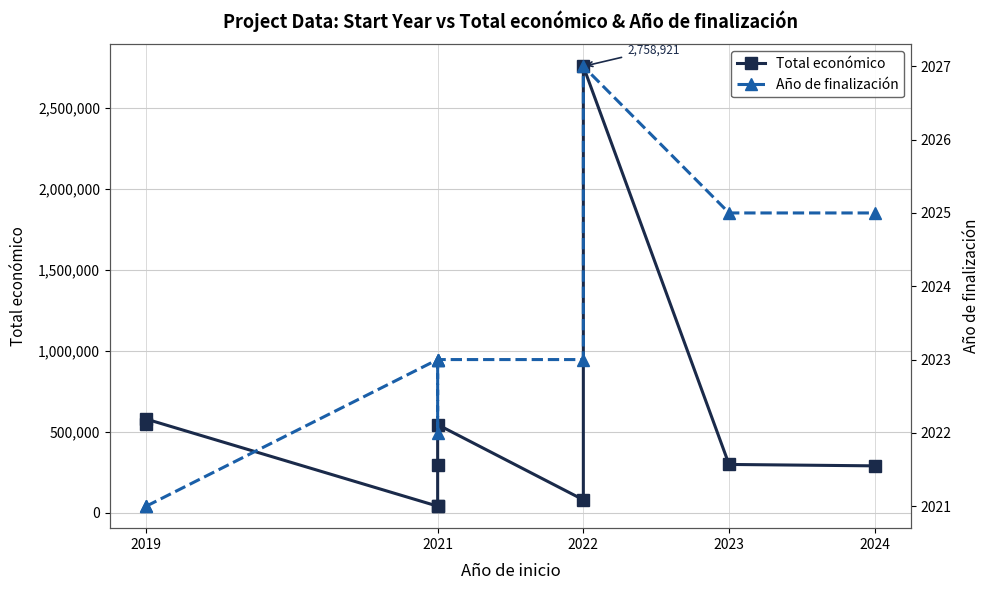

How many data points in Total económico are above 297186?

4